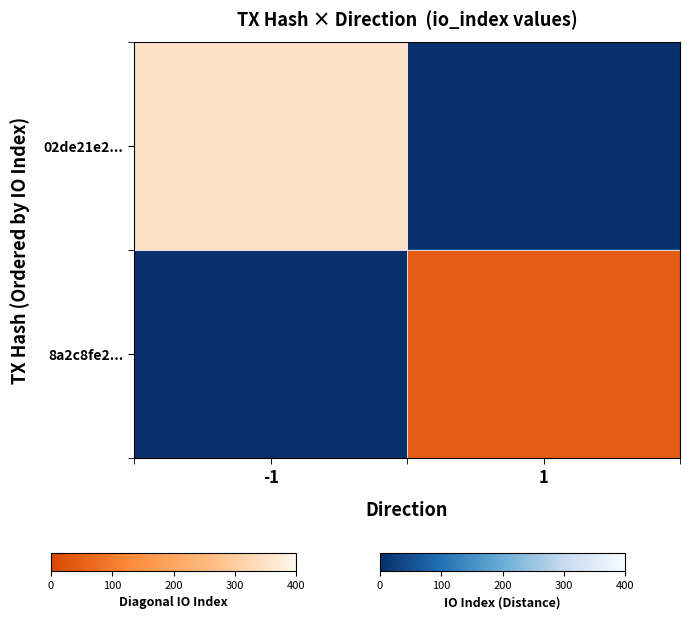

Rank the series by their average value, from highest to lowest.

02de21e2..., 8a2c8fe2...